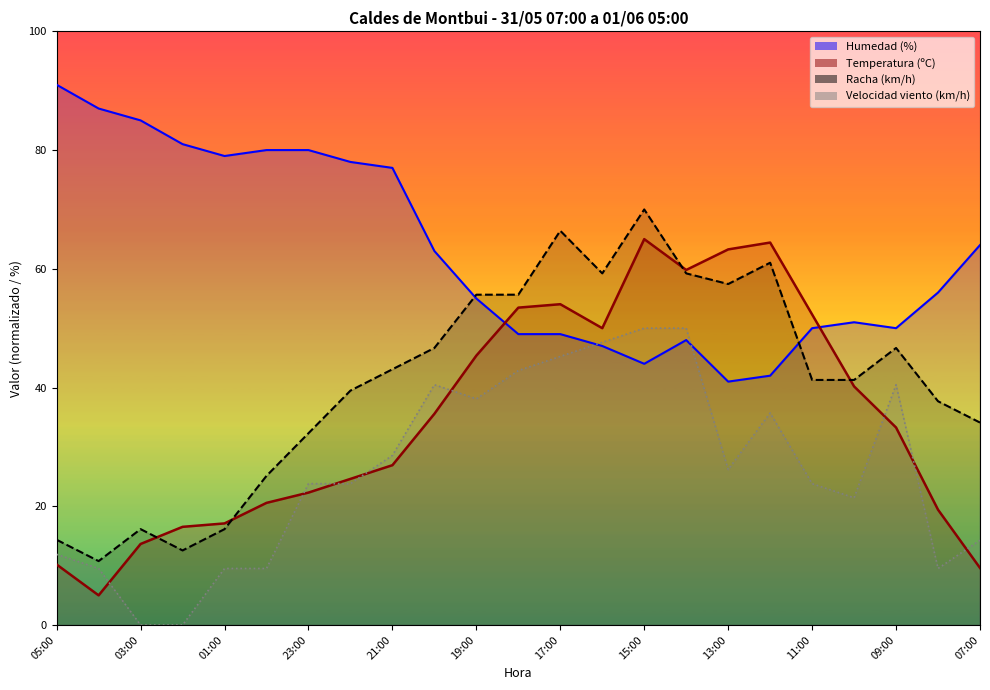

What is the minimum value for Racha (km/h)?

10.8